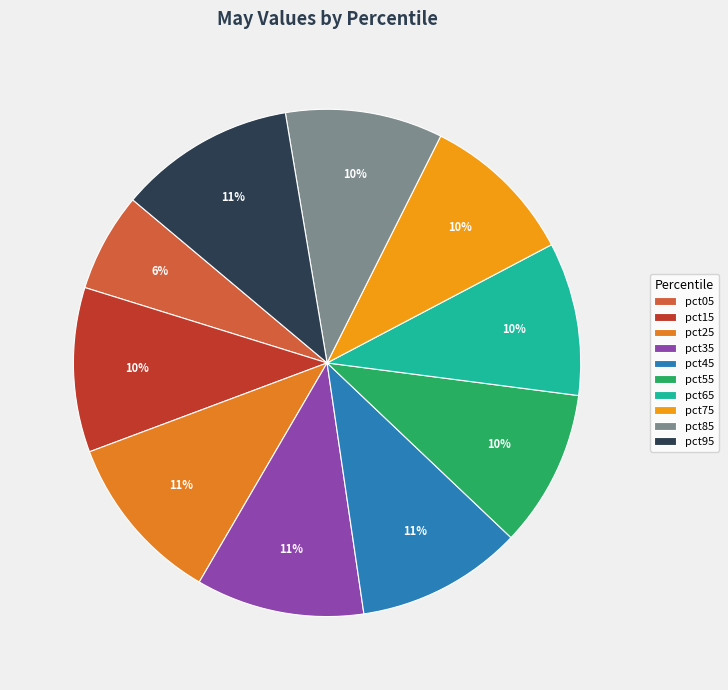

Count the number of slices in the pie.

10